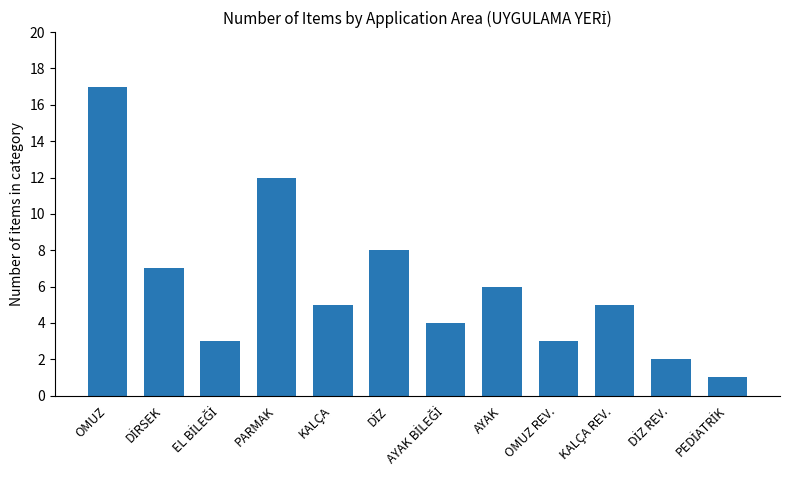

Is it true that the value at PARMAK is 19?

False